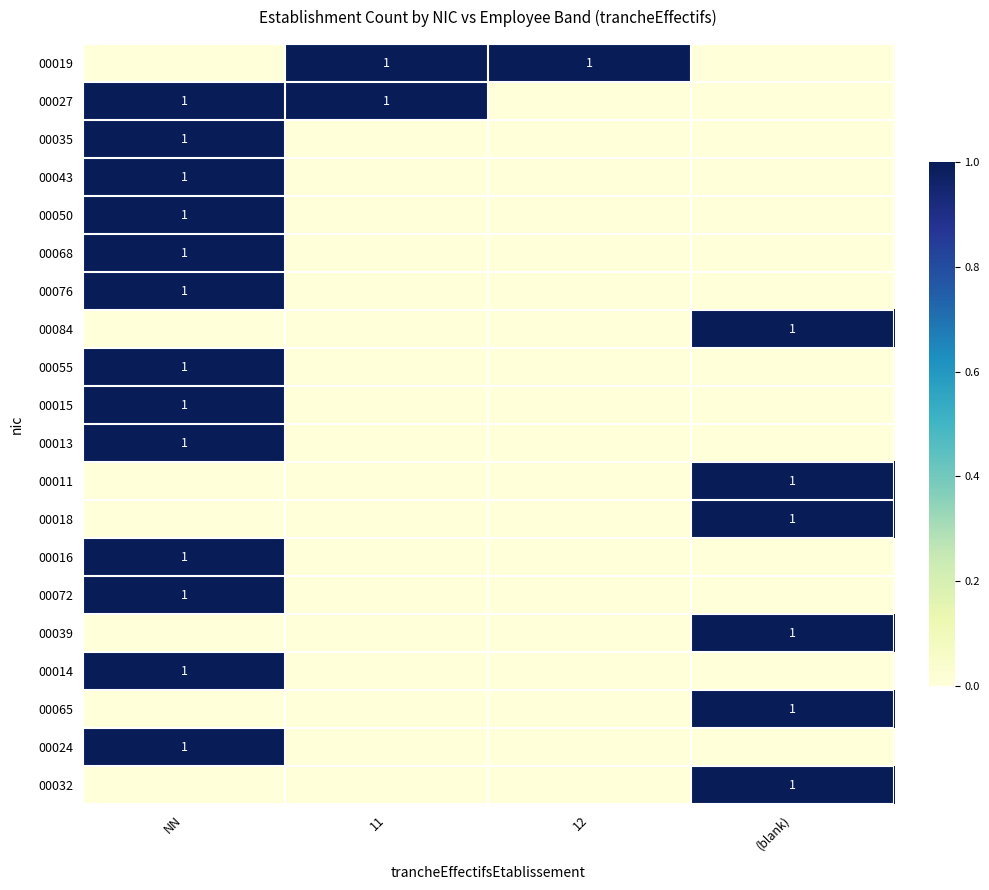

What is the sum of all 00084 values?

1